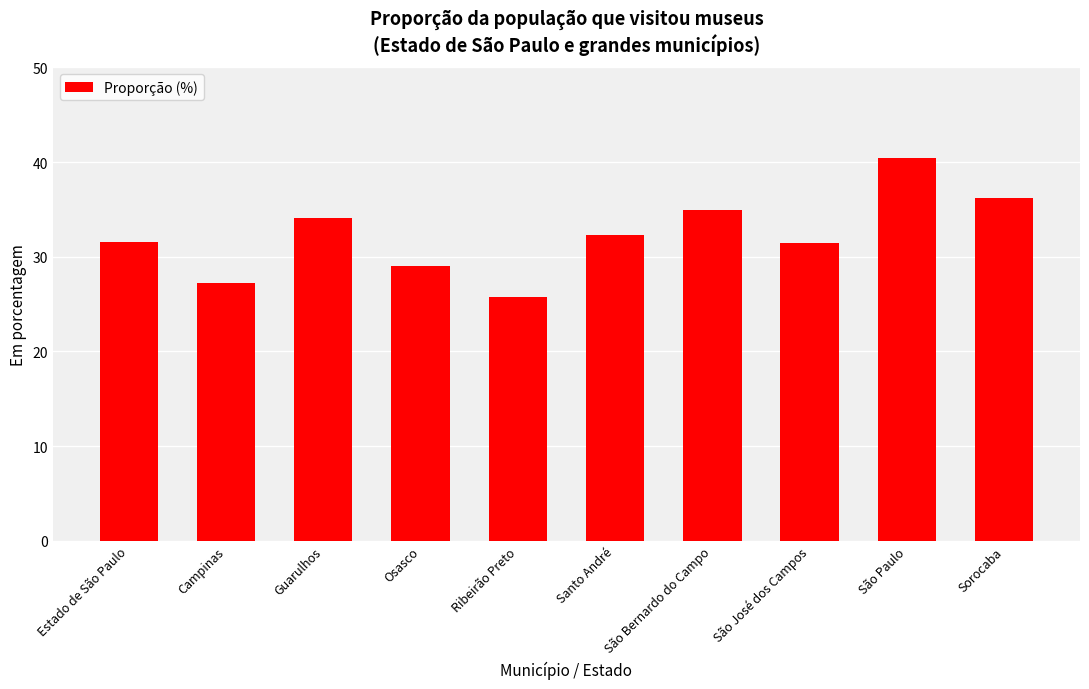

Which has a higher value, São José dos Campos or Campinas?

São José dos Campos